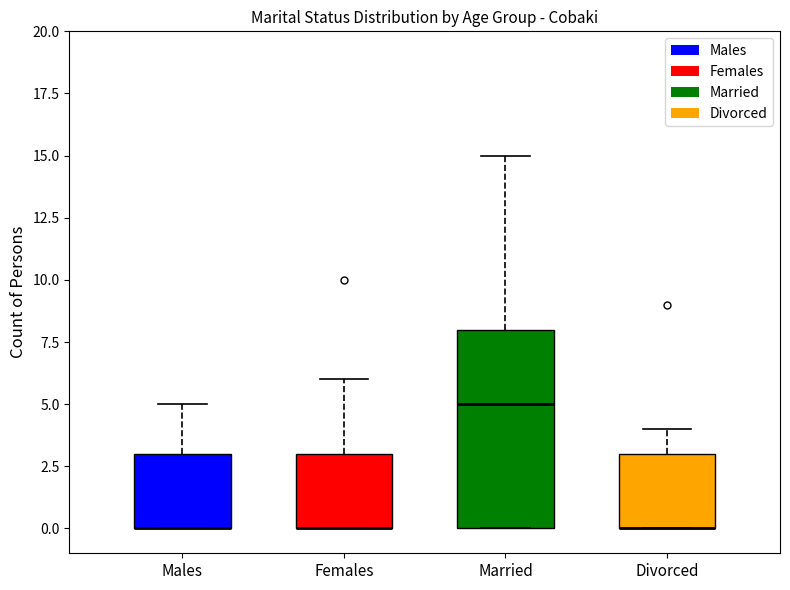

Comparing the boxes themselves (not the whiskers), which one is the tallest?

Married